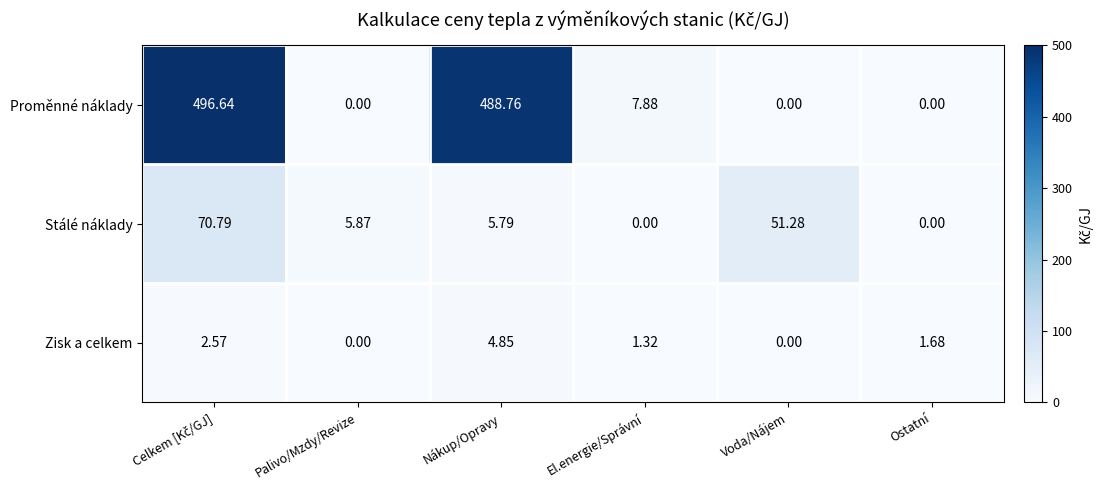

Rank the series by their maximum value, from lowest to highest.

Zisk a celkem, Stálé náklady, Proměnné náklady